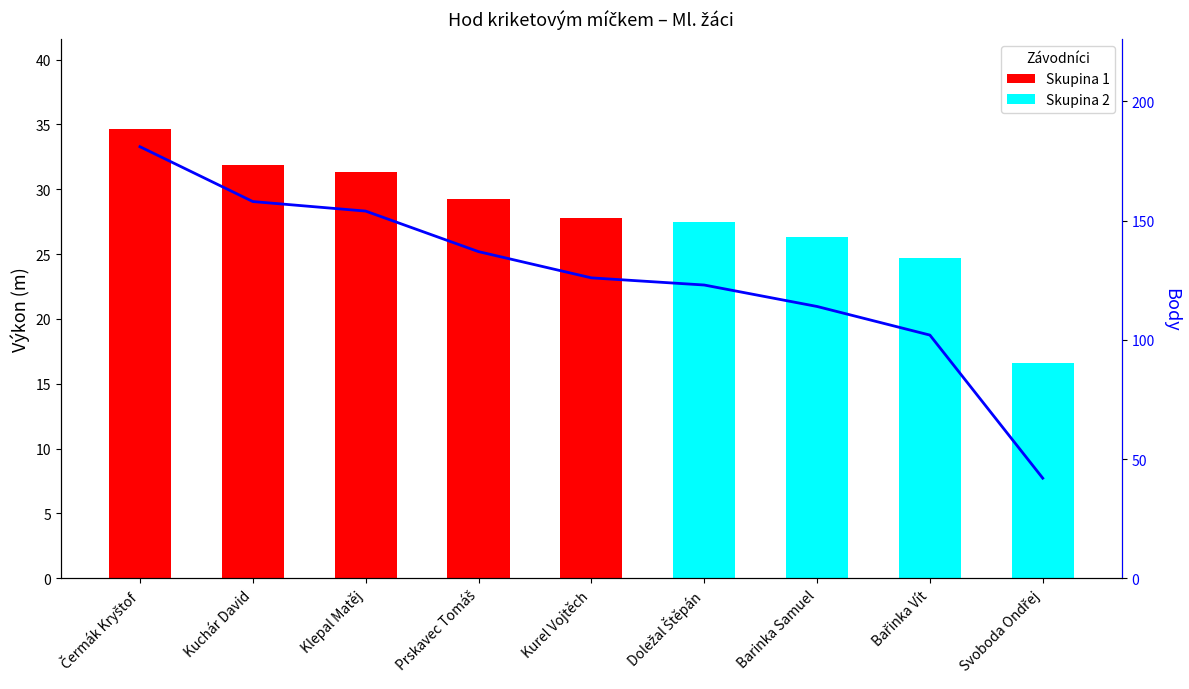

What is the average value?

126